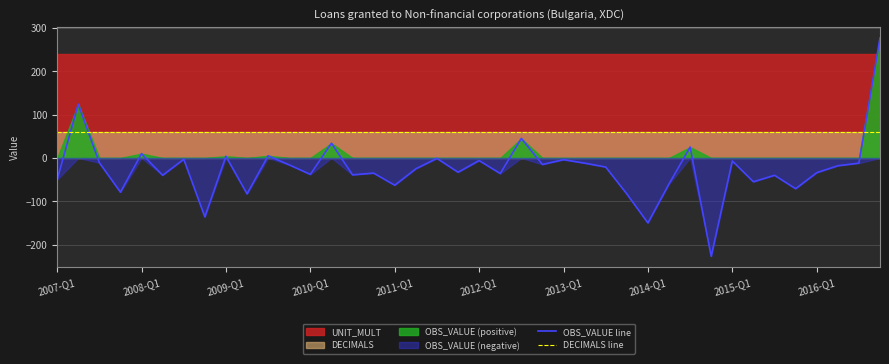

Which series ends up on top after the final intersection of OBS_VALUE line and DECIMALS line?

OBS_VALUE line